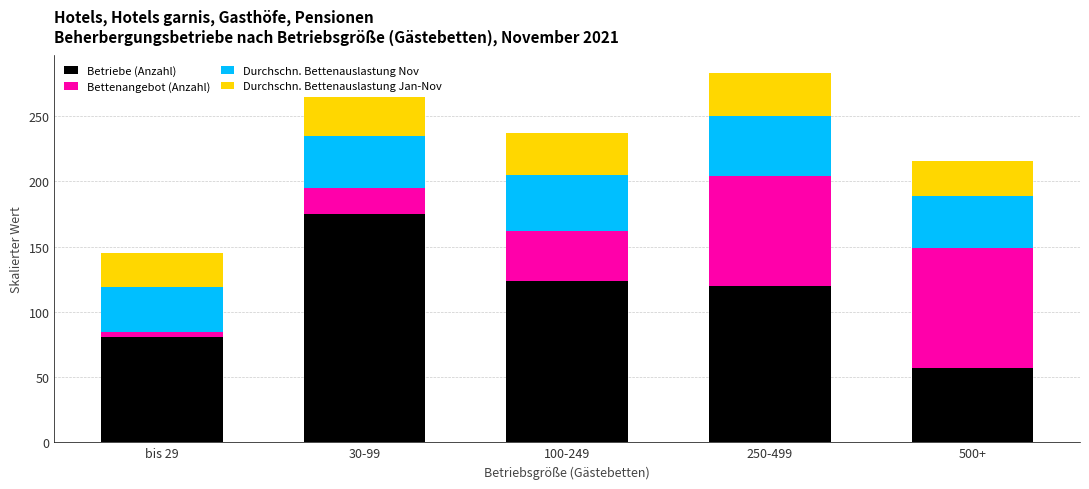

What is the sum of all Betriebe (Anzahl) values?

557.0